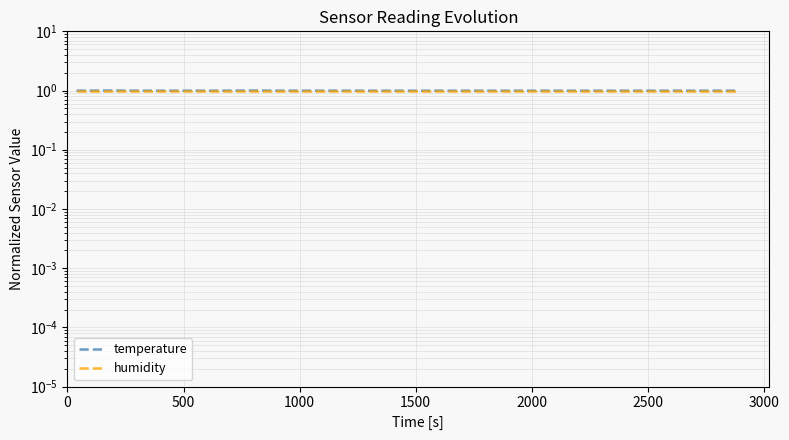

What is the minimum value for humidity?

1.0